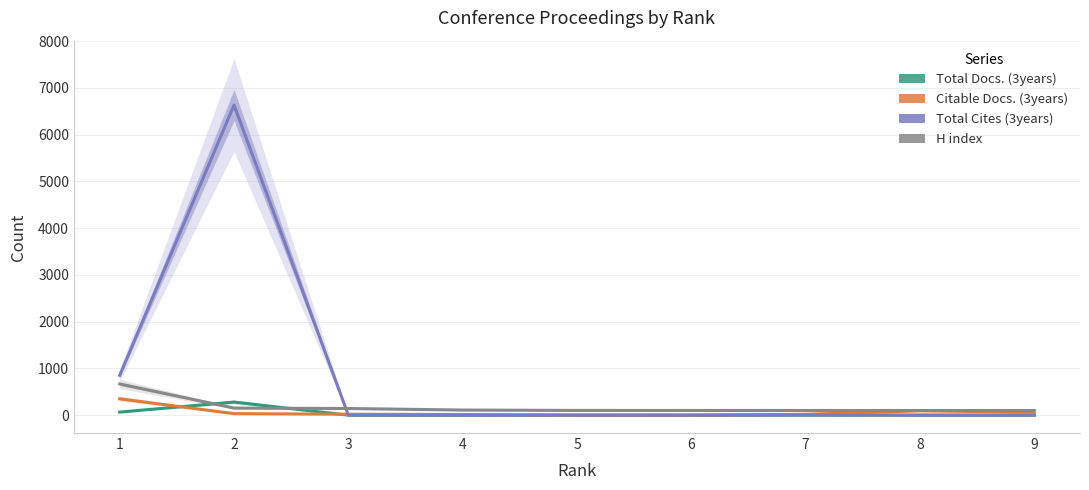

Reading left to right, extract all data points from this chart.

Total Docs. (3years): 66	281	0	0	0	0	0	0	0
Citable Docs. (3years): 350	33	21	15	0	0	20	94	63
Total Cites (3years): 853	6632	0	0	0	0	4	1	1
H index: 668	152	143	110	102	101	101	100	100